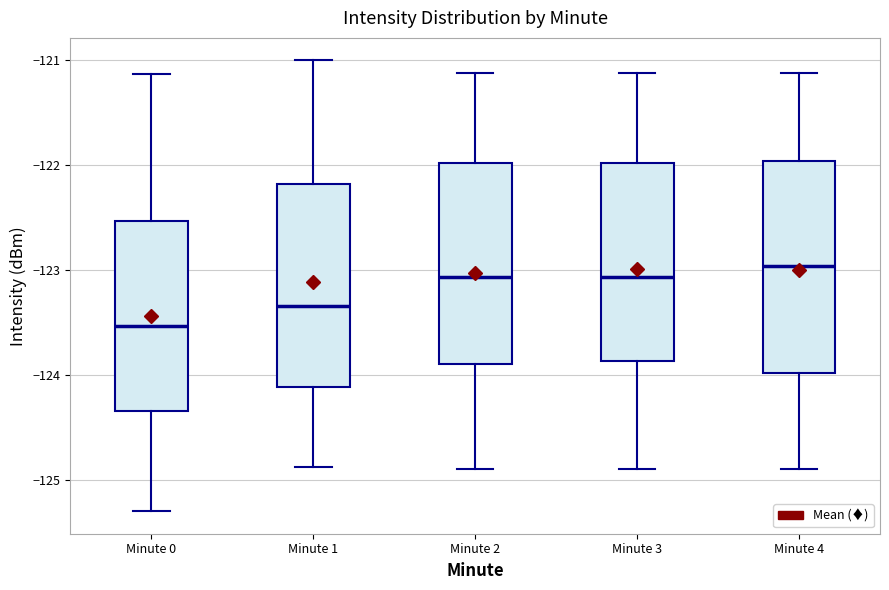

Reading left to right, transcribe this box plot: for each box, give where its median line is, the range the box spans, and where its two whiskers end, as read against the y-axis. The values are not printed on the chart, so give them approximately, as read against the axis.

Minute 0: median -123.5, box -124.3 to -122.5, whiskers -125.3 to -121.1
Minute 1: median -123.3, box -124.1 to -122.2, whiskers -124.9 to -121.0
Minute 2: median -123.1, box -123.9 to -122.0, whiskers -124.9 to -121.1
Minute 3: median -123.1, box -123.9 to -122.0, whiskers -124.9 to -121.1
Minute 4: median -123.0, box -124.0 to -122.0, whiskers -124.9 to -121.1